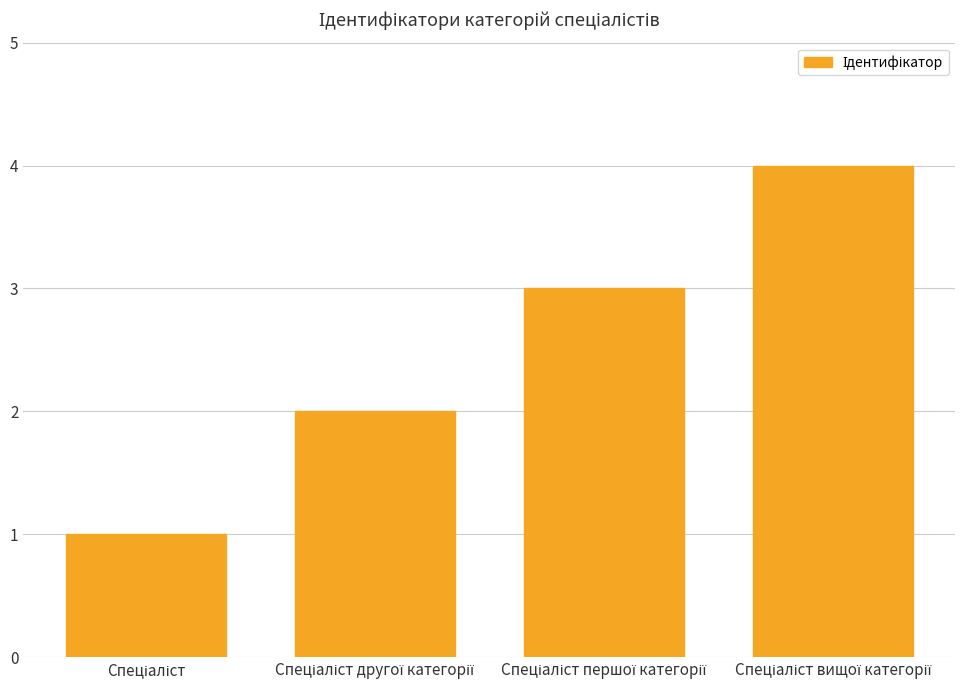

How many distinct data groups are displayed?

1